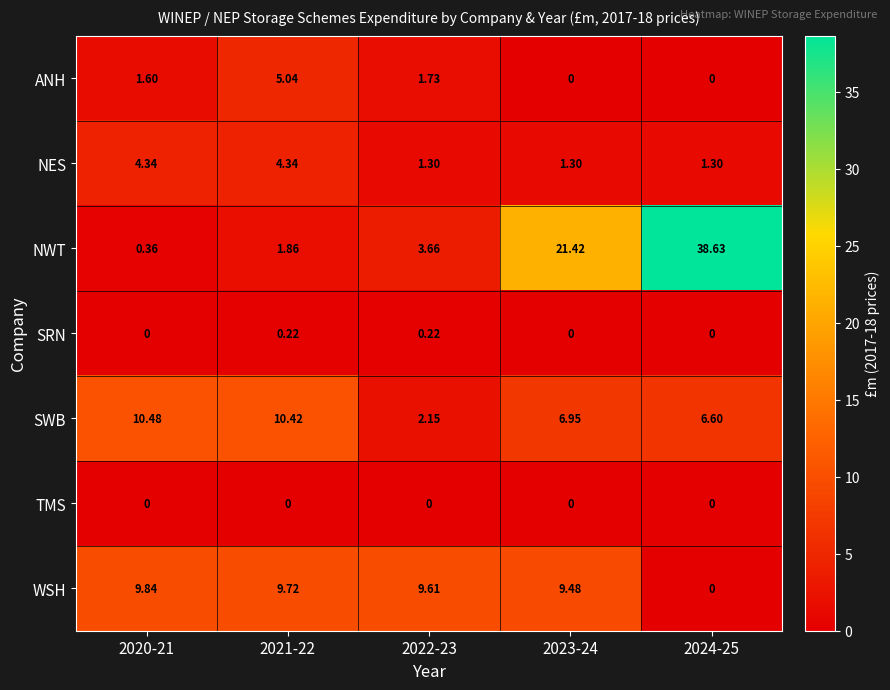

How many distinct data groups are displayed?

7